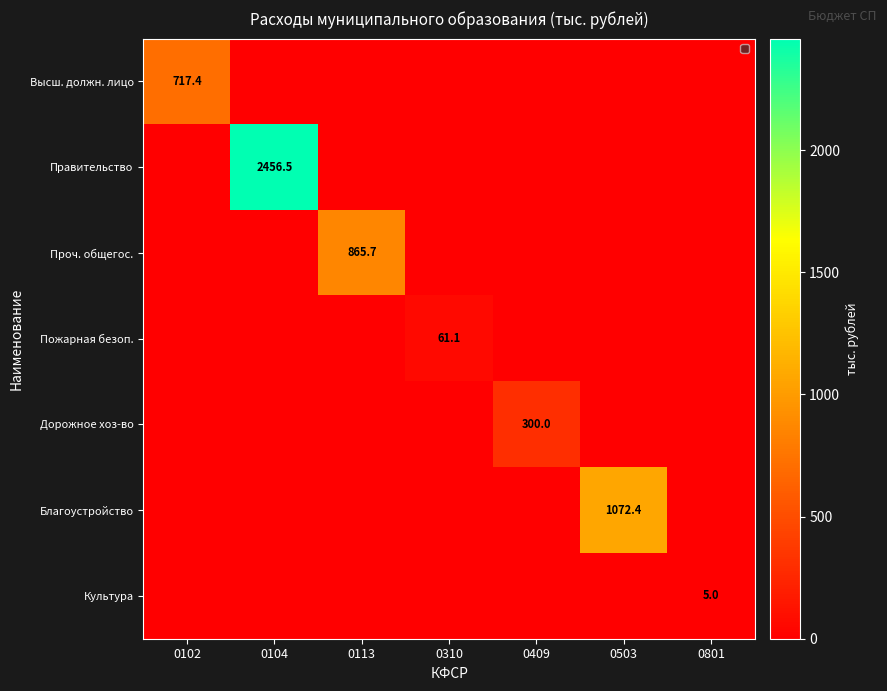

What is the spread (max minus min) of values at 0801?

5.0